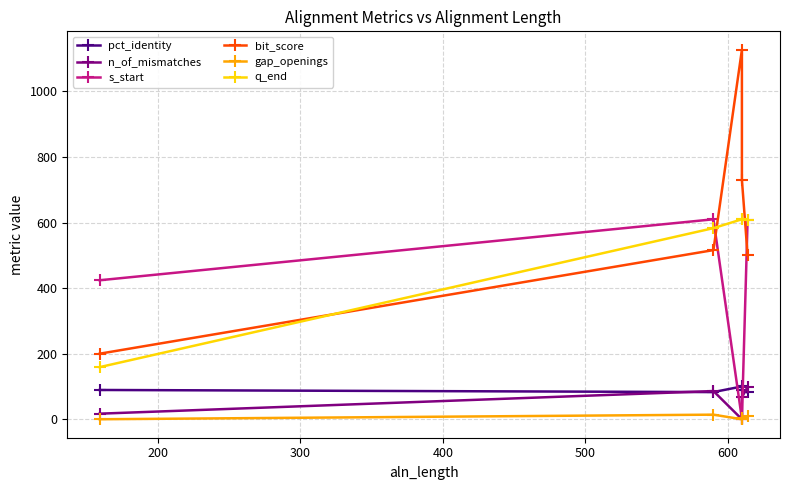

What is the difference between the second highest and minimum values in the pct_identity series?

7.5